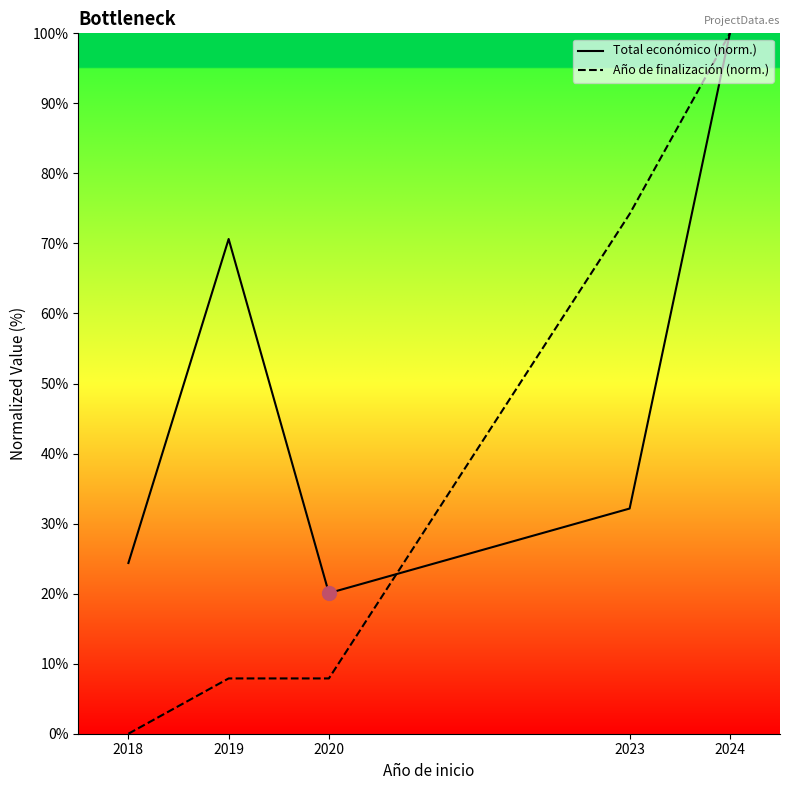

Reading left to right, what are all the values shown in this chart?

Total económico (norm.): 2018=24.4	2019=70.6	2020=20.1	2023=32.2	2024=100.0
Año de finalización (norm.): 2018=0.0	2019=7.9	2020=7.9	2023=74.2	2024=100.0